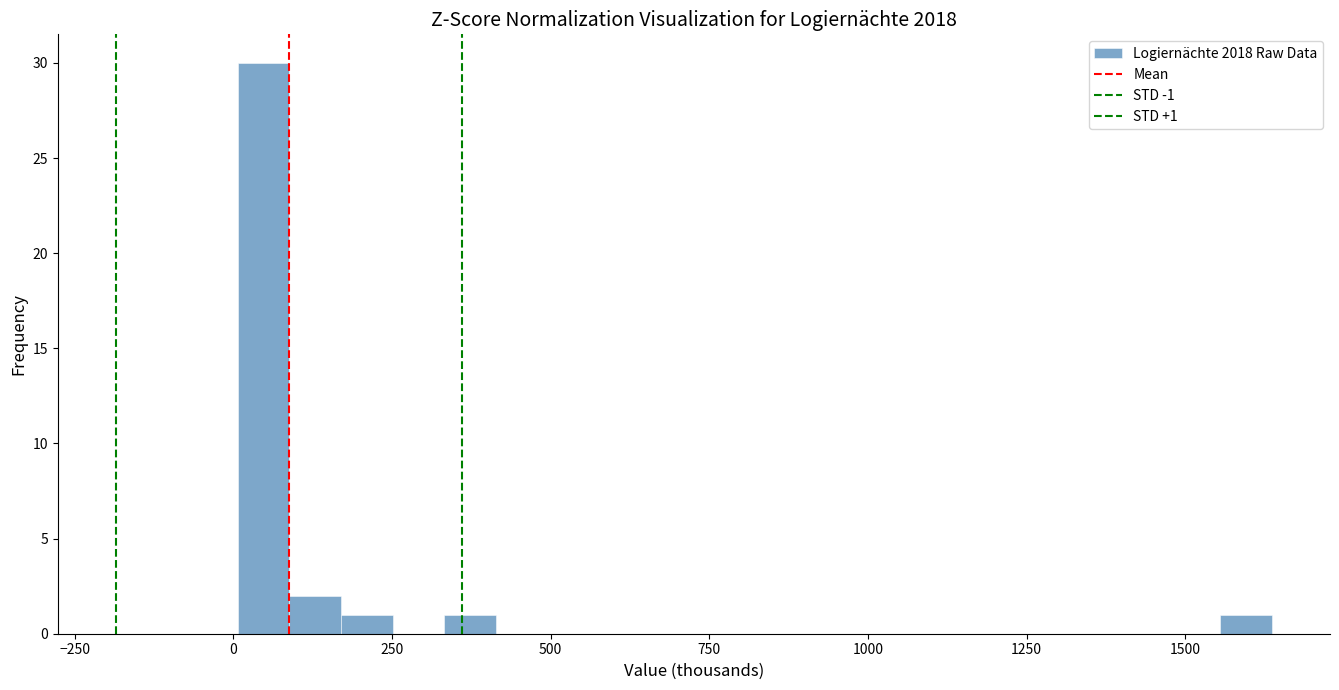

Around what value on the x-axis is the tallest bar? Give the approximate position of its centre, as read against the axis.

50